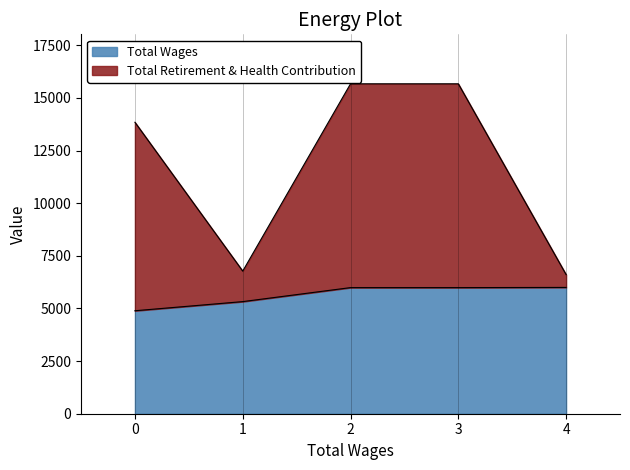

At 5991.0, list the series in order from largest to smallest.

Total Retirement & Health Contribution, Total Wages